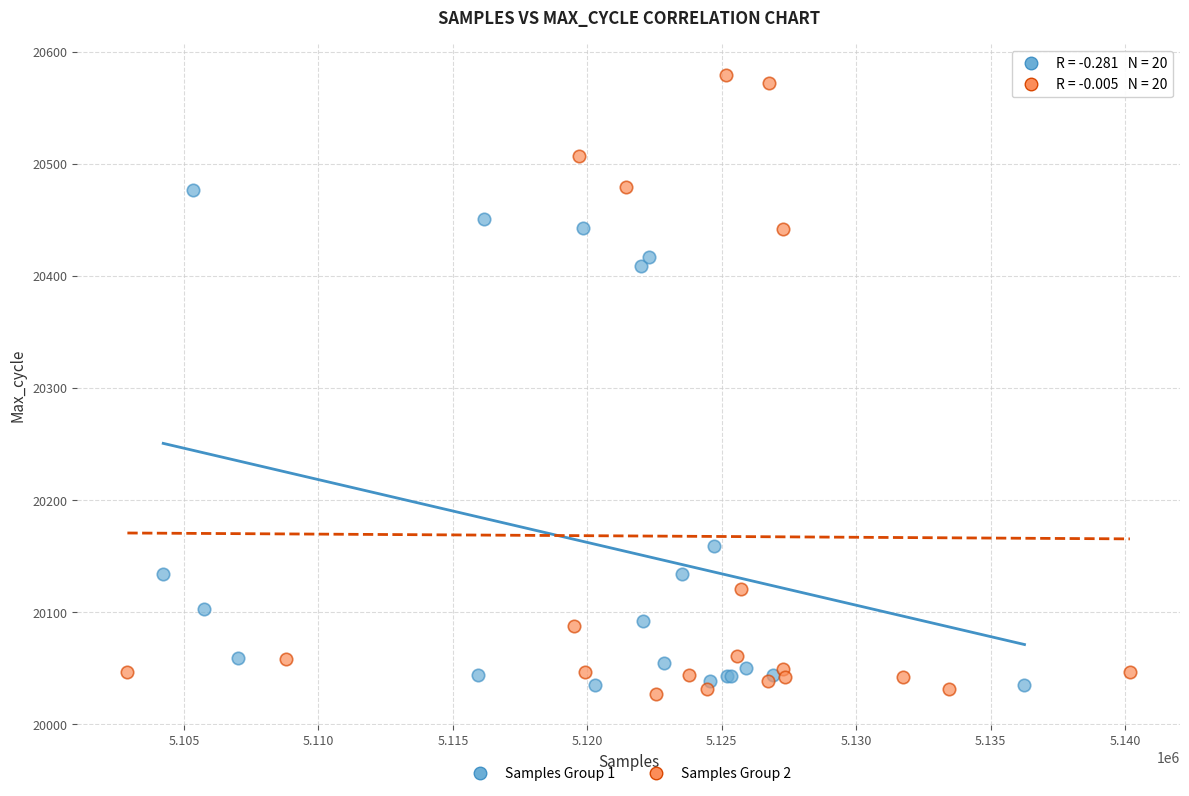

Which series has the widest spread of Y values?

Samples Group 2